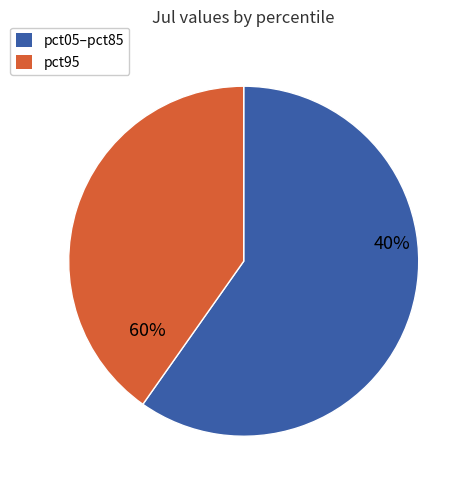

The pct05 slice represents 0% of the pie. True or false?

True